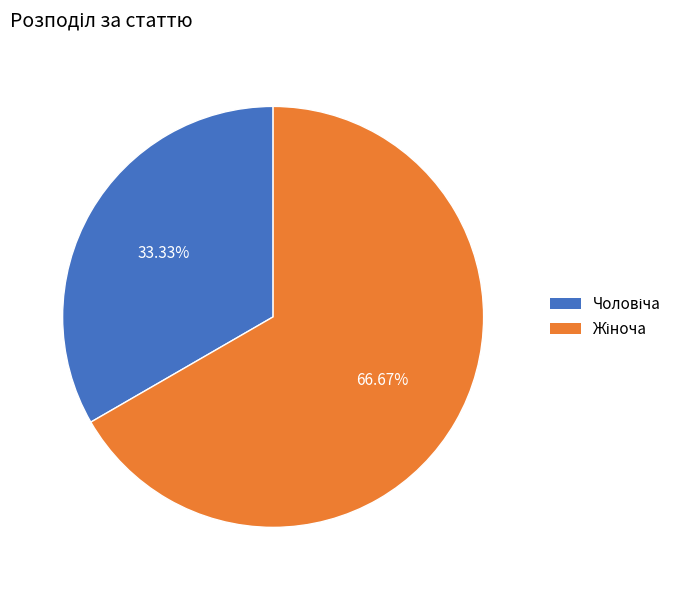

Is there any slice that represents more than half of the pie?

Yes